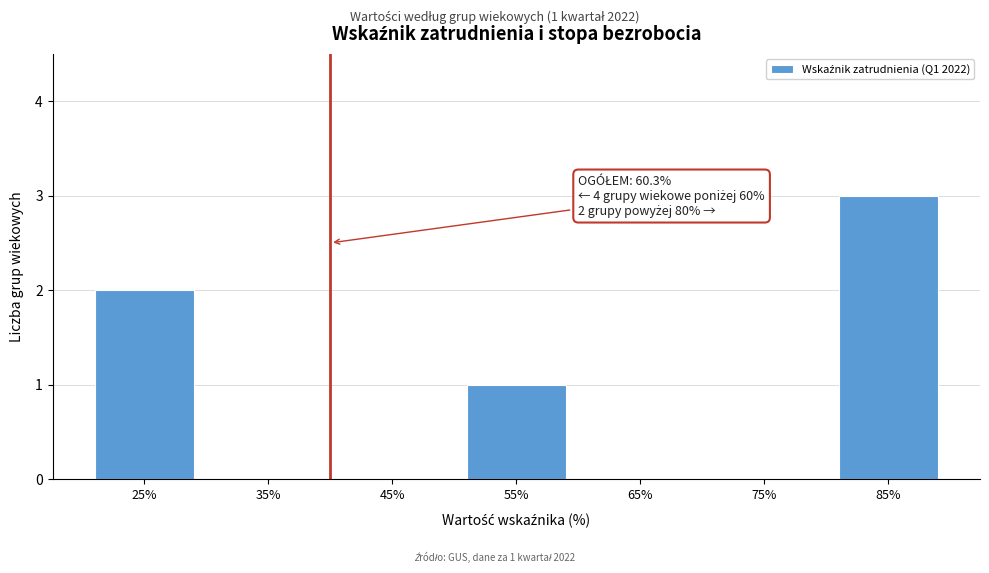

Reading left to right, transcribe all the data shown in this chart.

25%=2	35%=0	45%=0	55%=1	65%=0	75%=0	85%=3